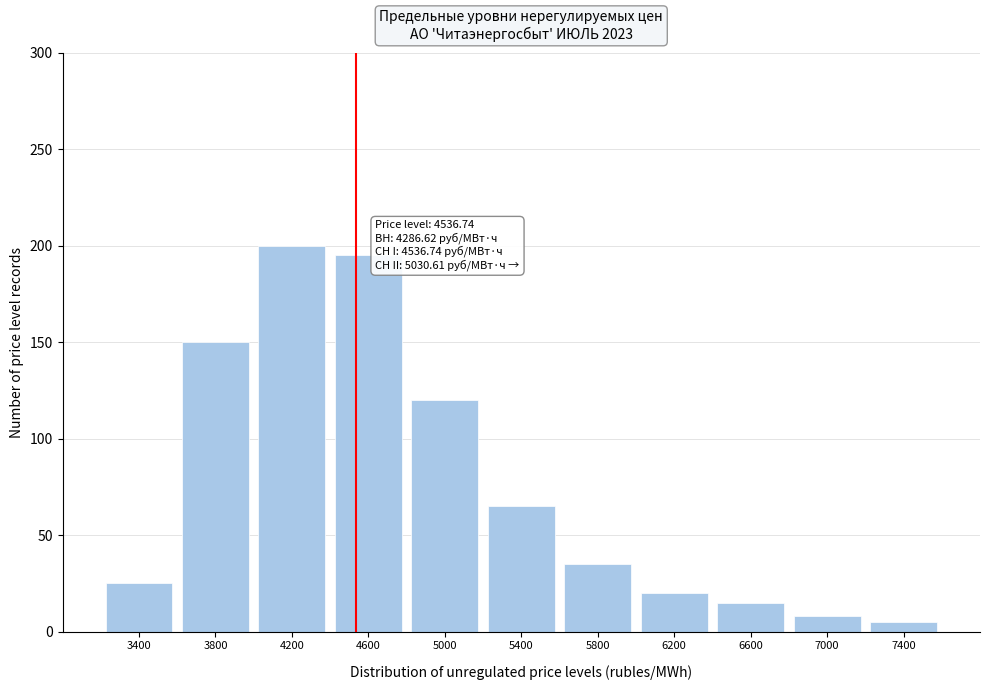

Reading left to right, list all the values displayed in this chart.

25	150	200	195	120	65	35	20	15	8	5